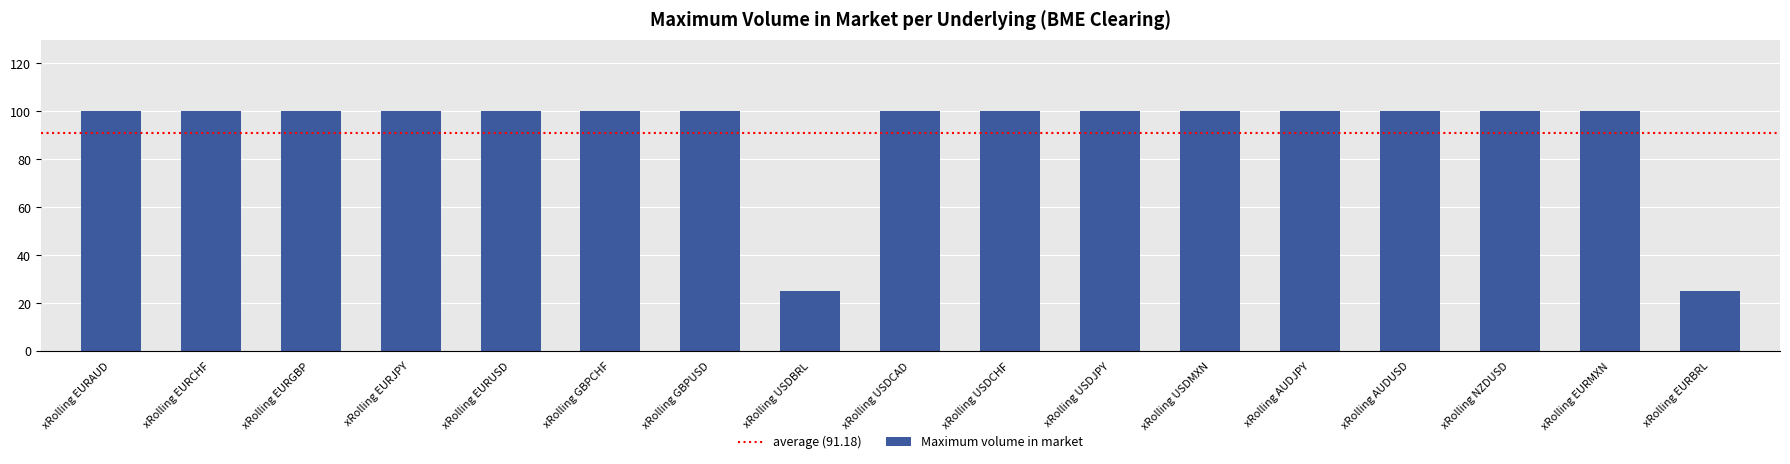

Approximately how many times larger is the value at xRolling AUDJPY compared to xRolling EURCHF?

1.0